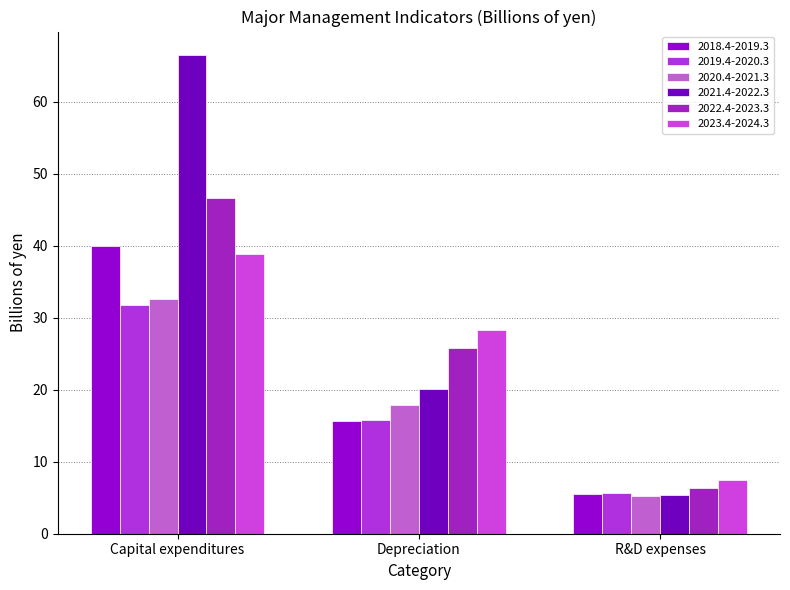

How many bars are there in each group?

6